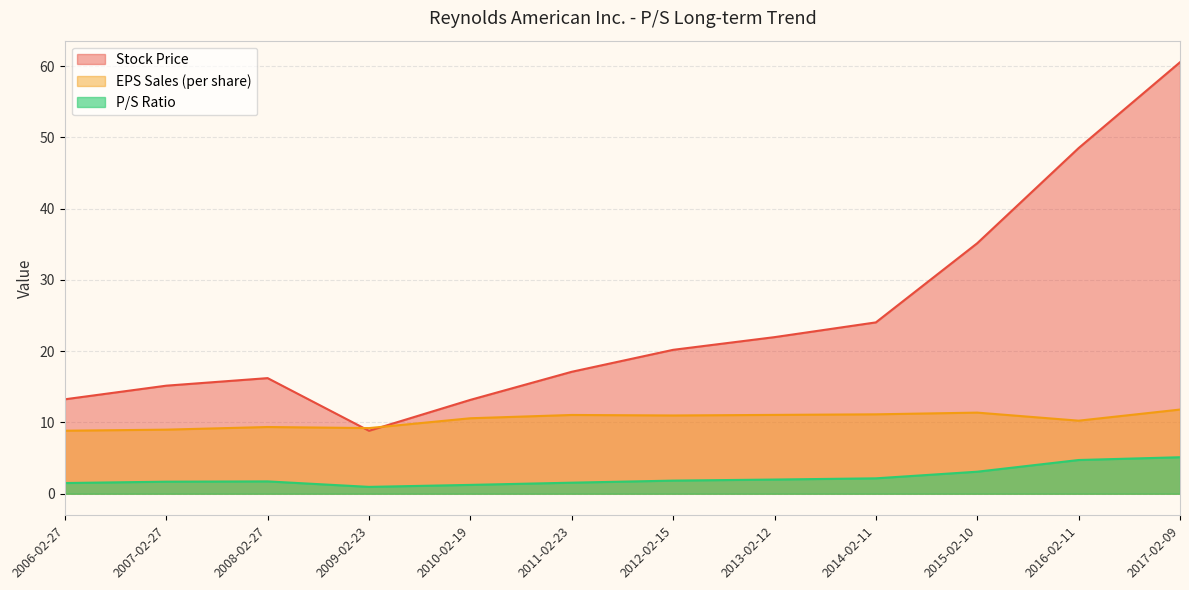

Rank the series by their maximum value, from lowest to highest.

P/S Ratio, EPS Sales (per share), Stock Price